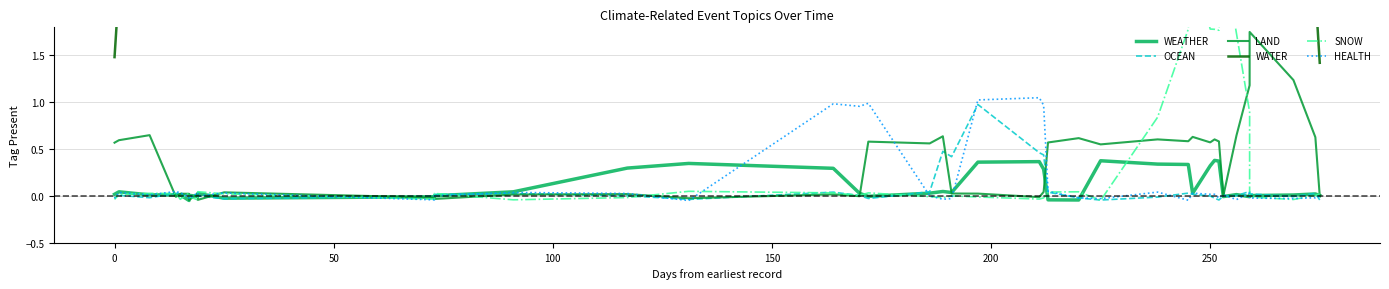

How many values in OCEAN are above zero?

22